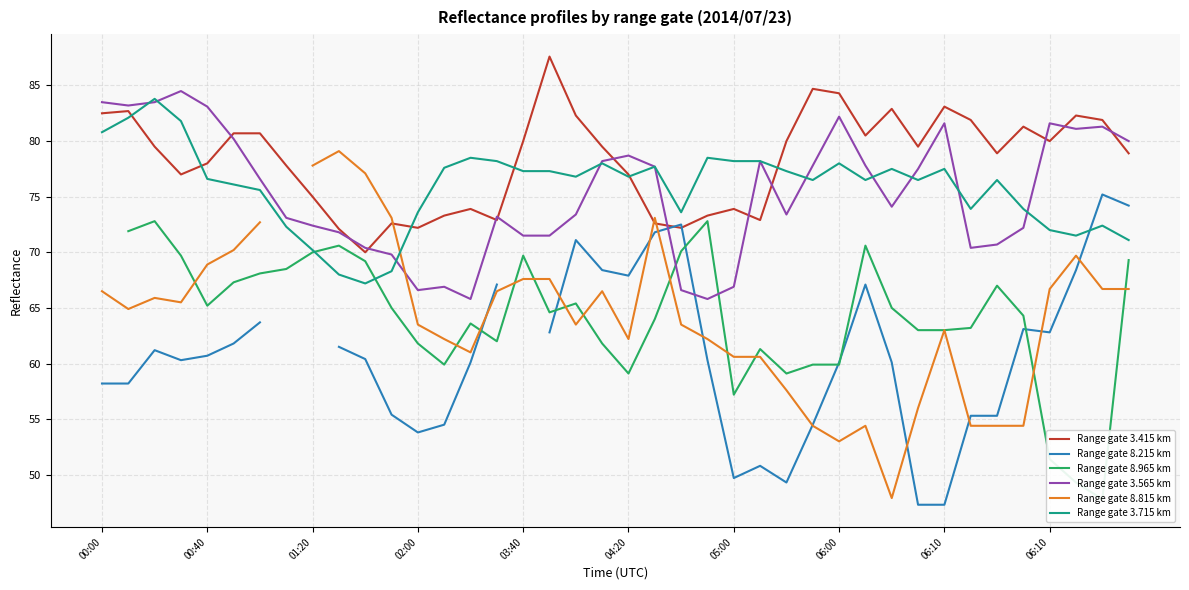

What is the difference between the Range gate 8.965 km values at 18 and 39?

3.9